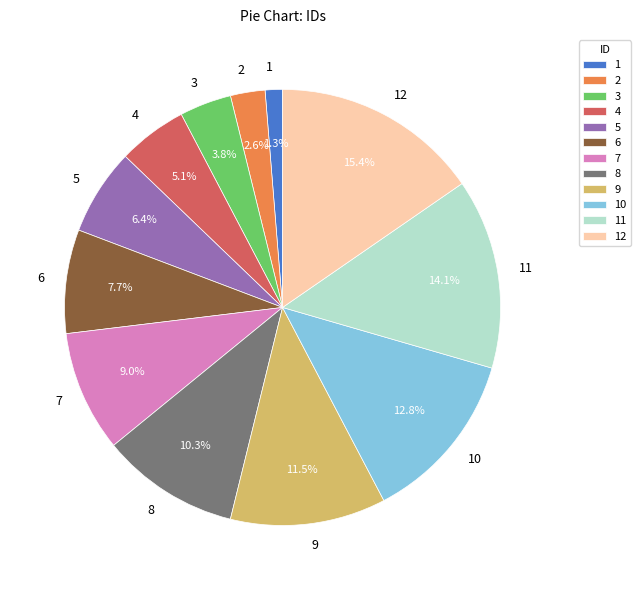

Count the number of slices in the pie.

12